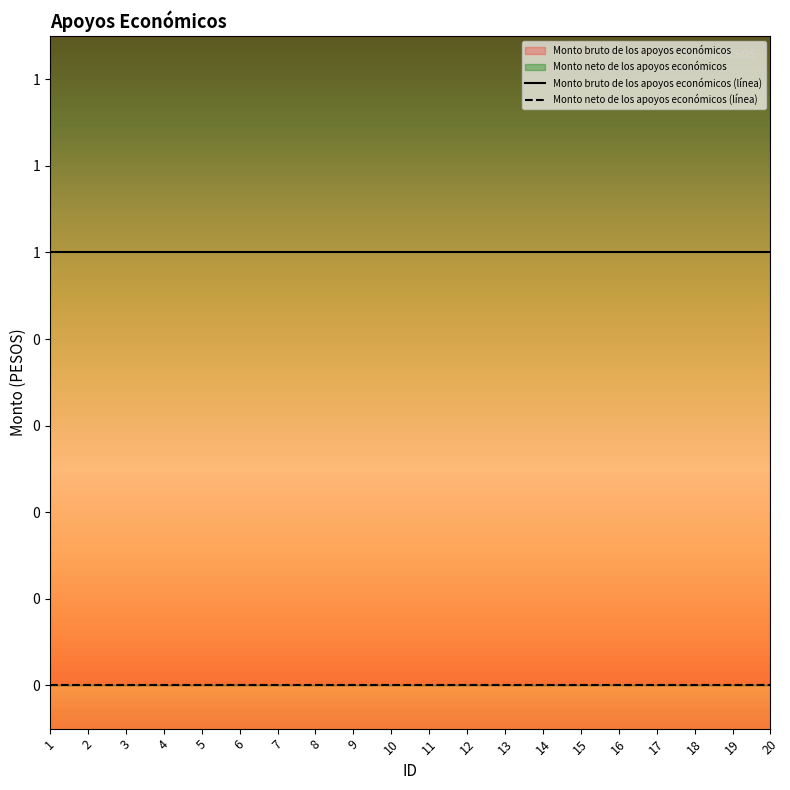

Reading left to right, extract all data points from this chart.

Monto bruto de los apoyos económicos (línea): 1=1	2=1	3=1	4=1	5=1	6=1	7=1	8=1	9=1	10=1	11=1	12=1	13=1	14=1	15=1	16=1	17=1	18=1	19=1	20=1
Monto neto de los apoyos económicos (línea): 1=0	2=0	3=0	4=0	5=0	6=0	7=0	8=0	9=0	10=0	11=0	12=0	13=0	14=0	15=0	16=0	17=0	18=0	19=0	20=0